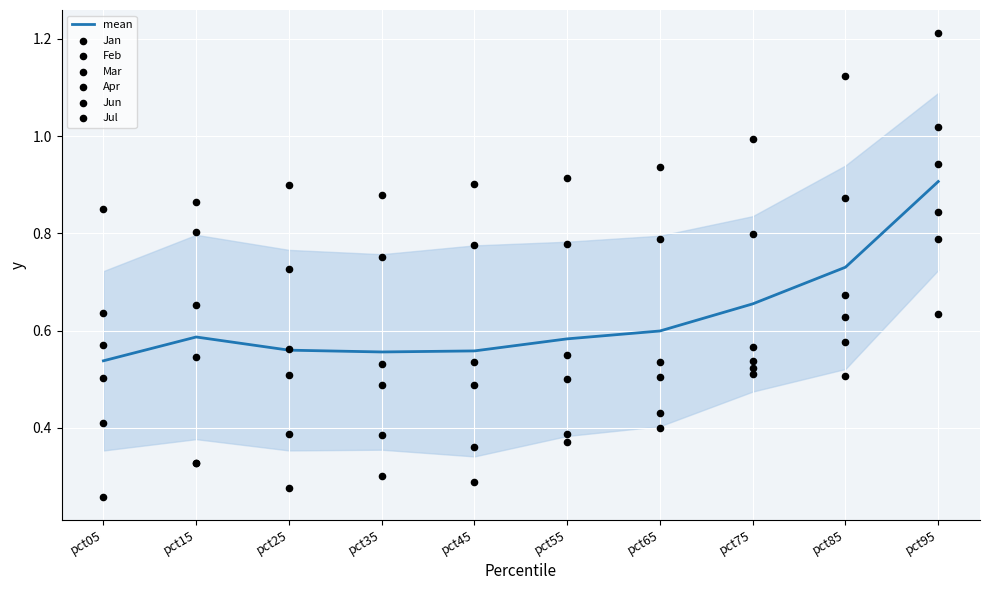

At how many categories does at least one series exceed 0?

10